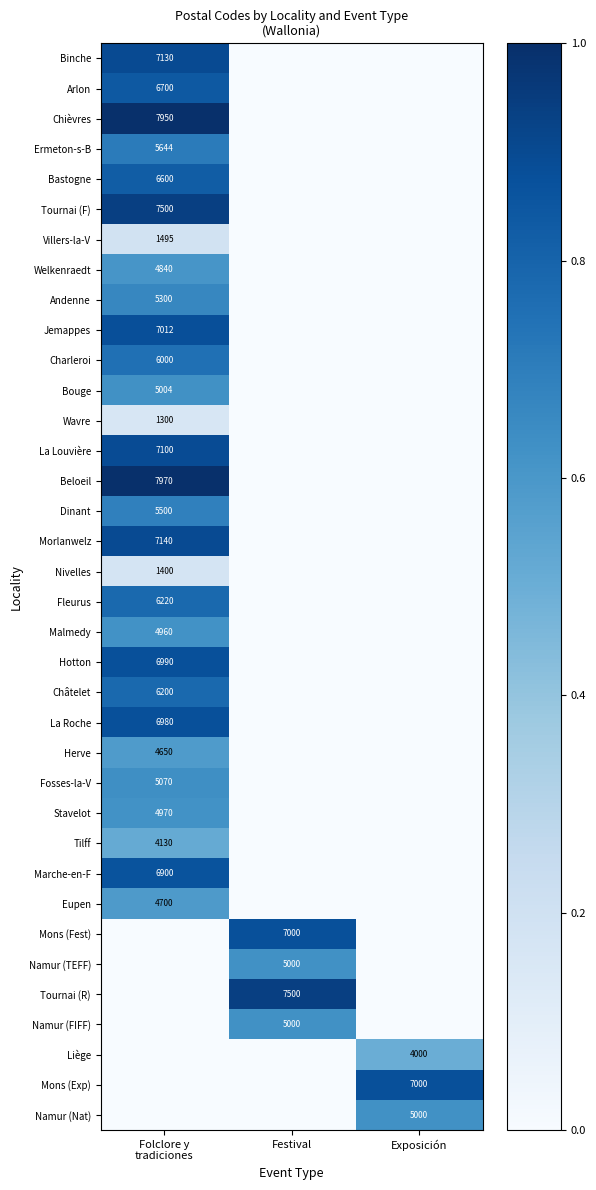

The Bastogne series shows 0.8 at Folclore y tradiciones. True or false?

True